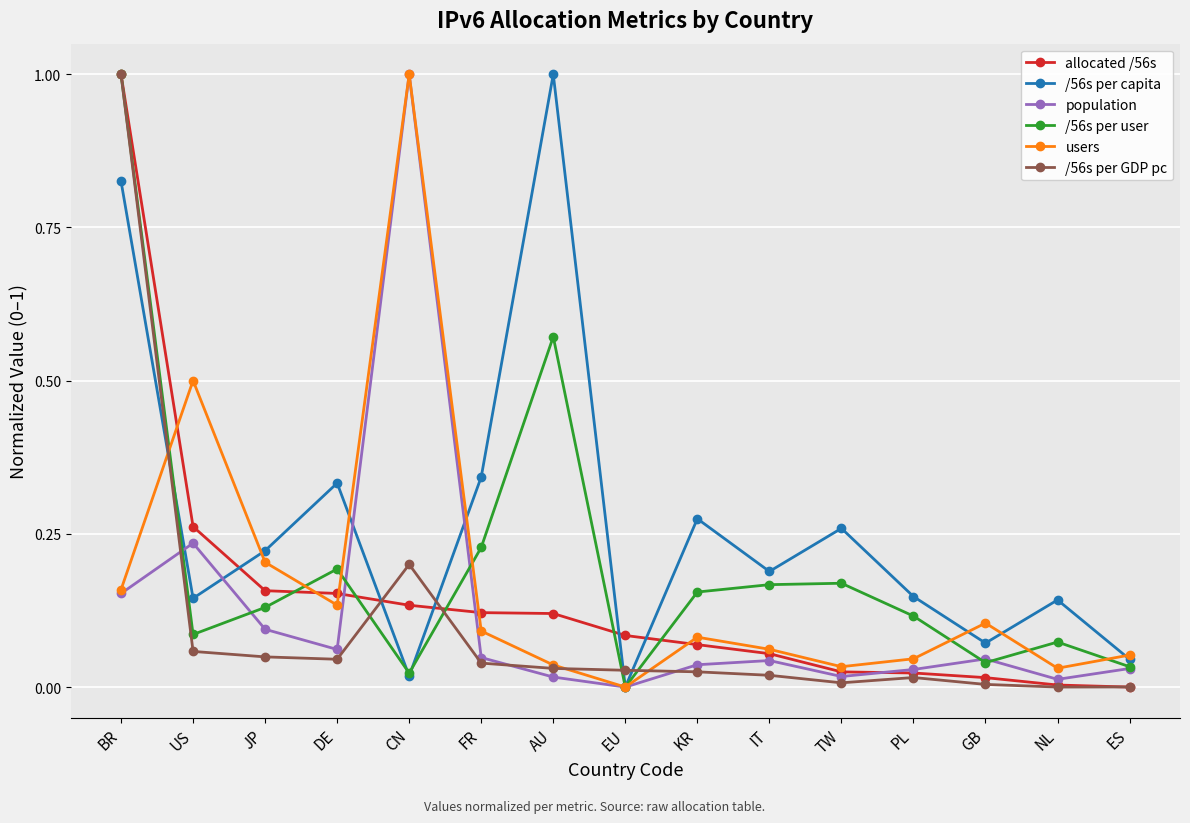

True or false: users has a value of 0.0 at FR.

False